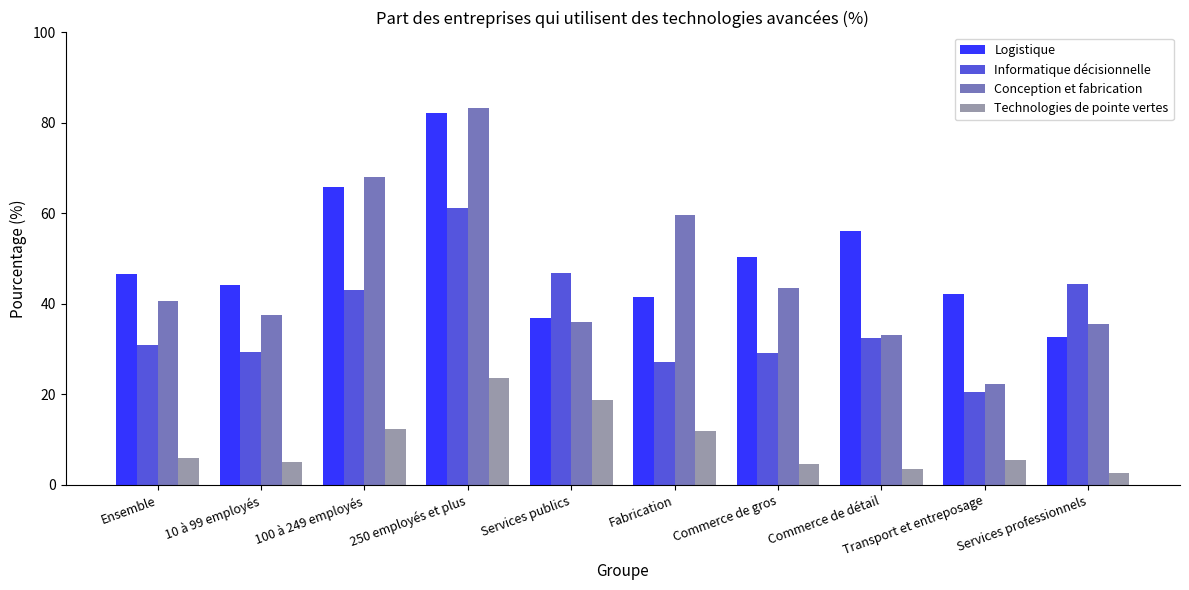

What is the approximate value of Conception et fabrication at Commerce de détail?

33.1